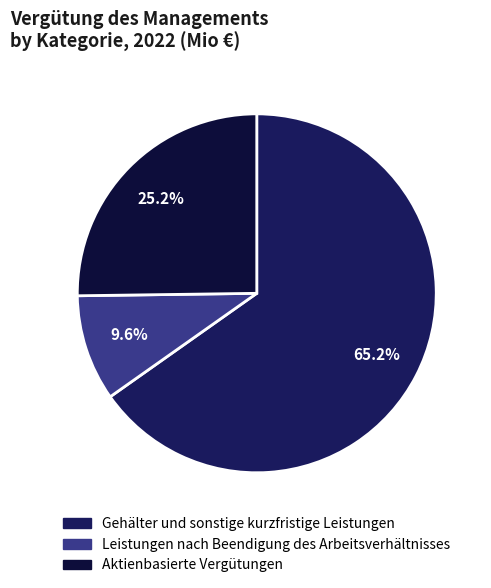

Does any single category account for the majority?

Yes